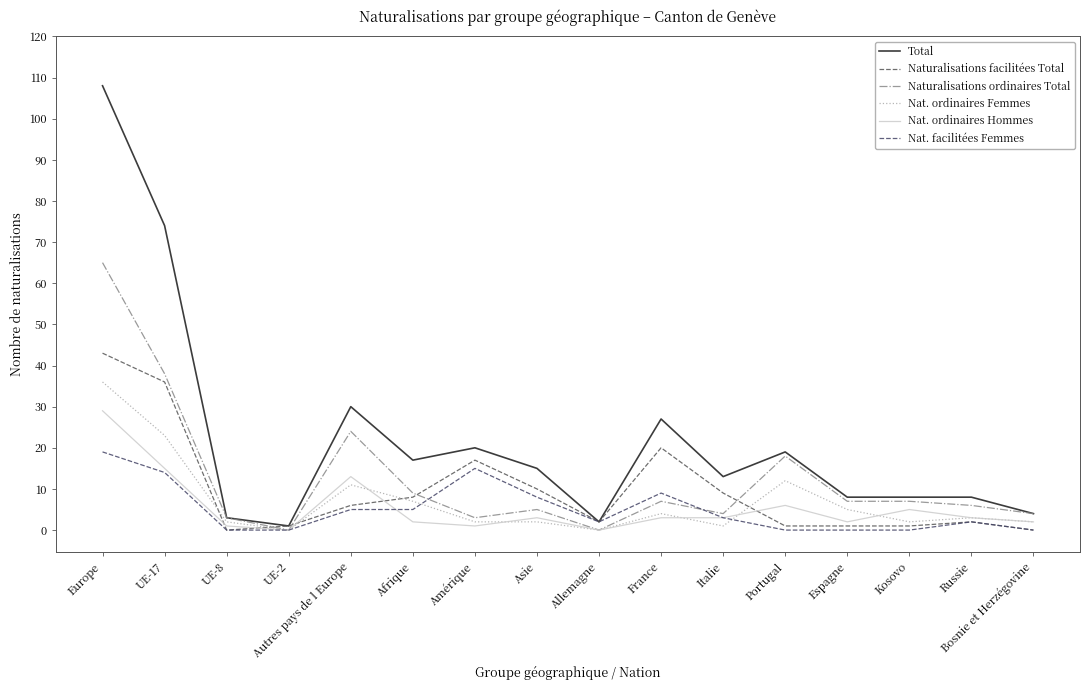

The value of Nat. ordinaires Femmes at Espagne is 3. True or false?

False